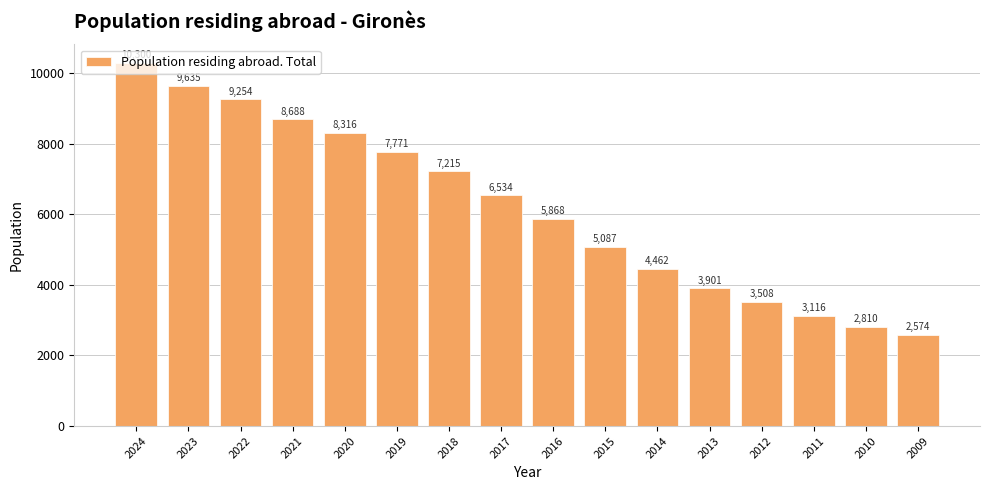

The value at 2022 is 4073. True or false?

False